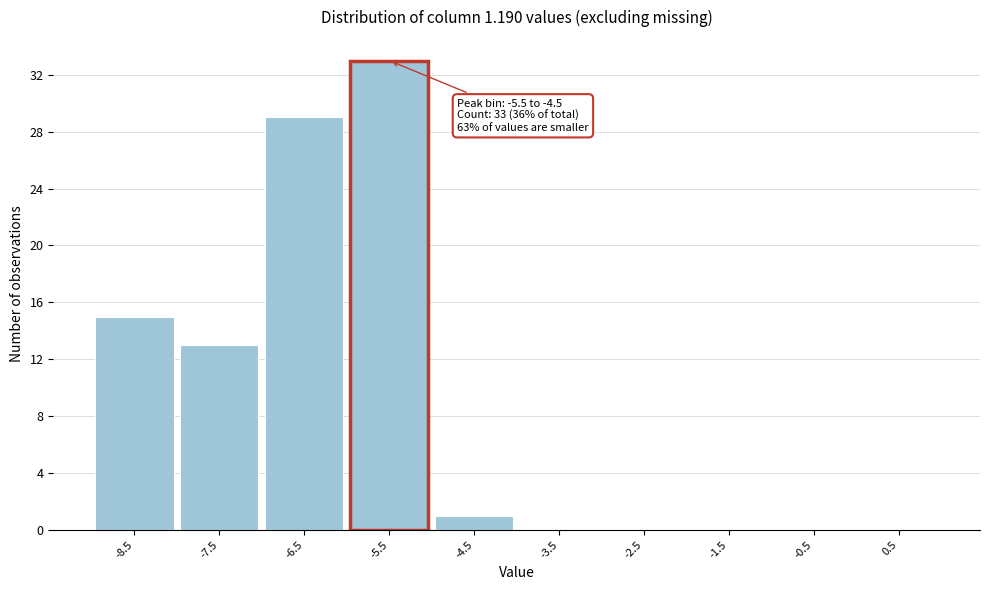

Reading right to left, what are all the values shown in this chart?

0.5=0	-0.5=0	-1.5=0	-2.5=0	-3.5=0	-4.5=1	-5.5=33	-6.5=29	-7.5=13	-8.5=15